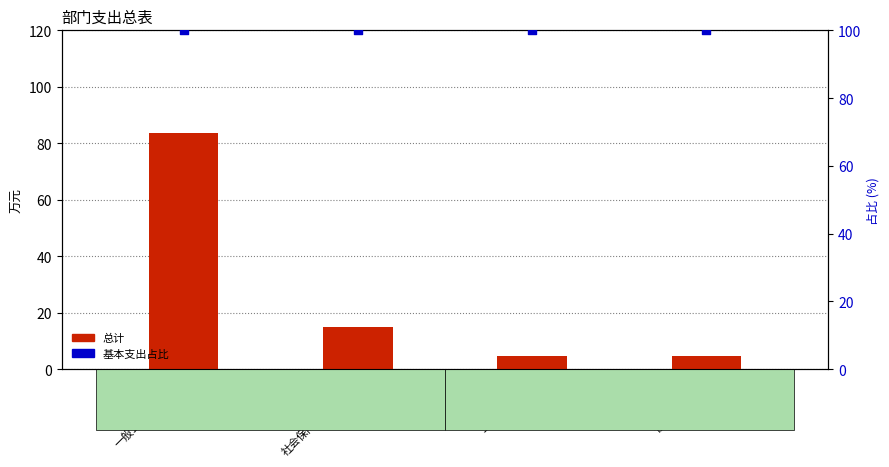

Which series has the largest total across all categories?

基本支出占比